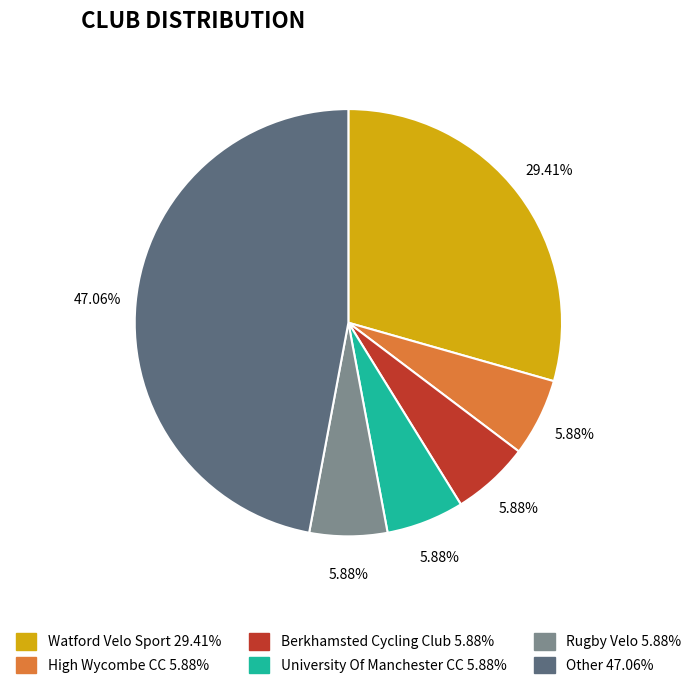

Combined, do University Of Manchester CC 5.88% and Berkhamsted Cycling Club 5.88% account for over 50%?

No